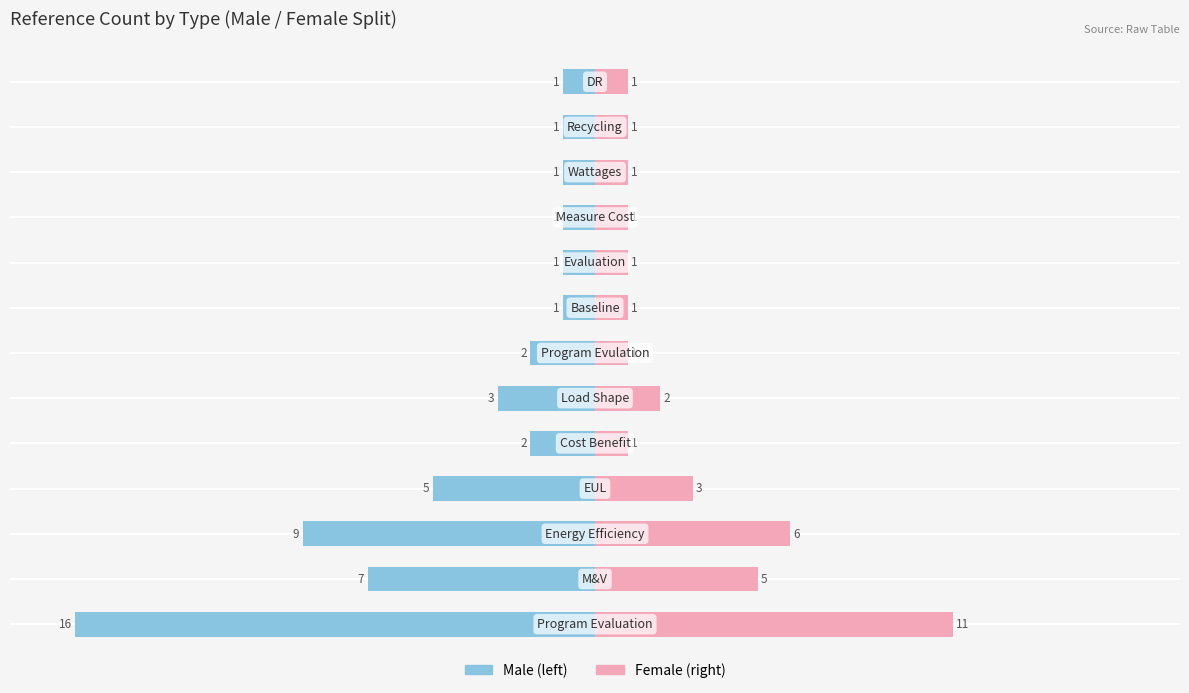

What is the value of the Male bar at the 1st from the left?

-16